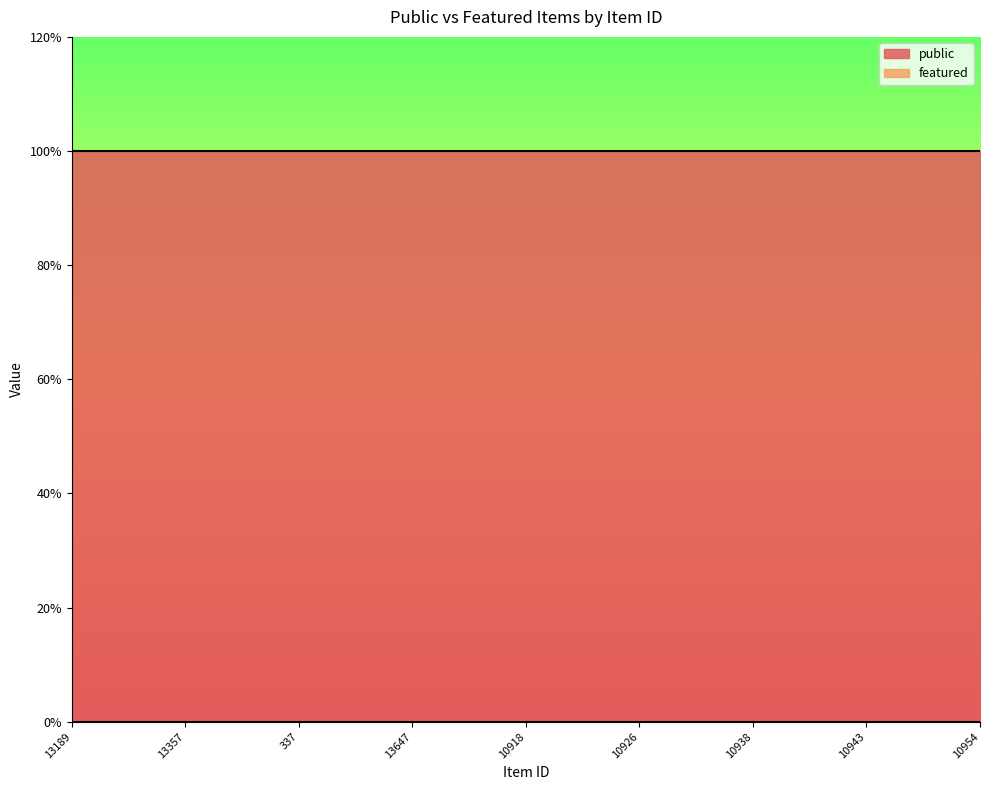

What position from the right is 337?

19